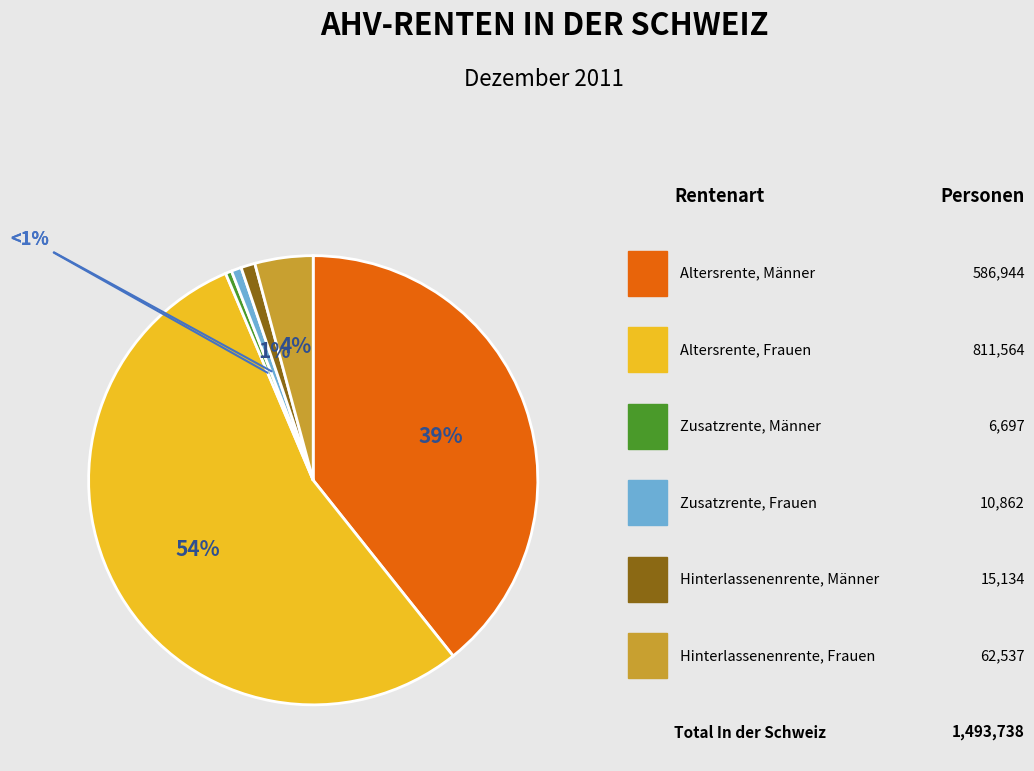

Which slice is the smallest?

Zusatzrente, Männer